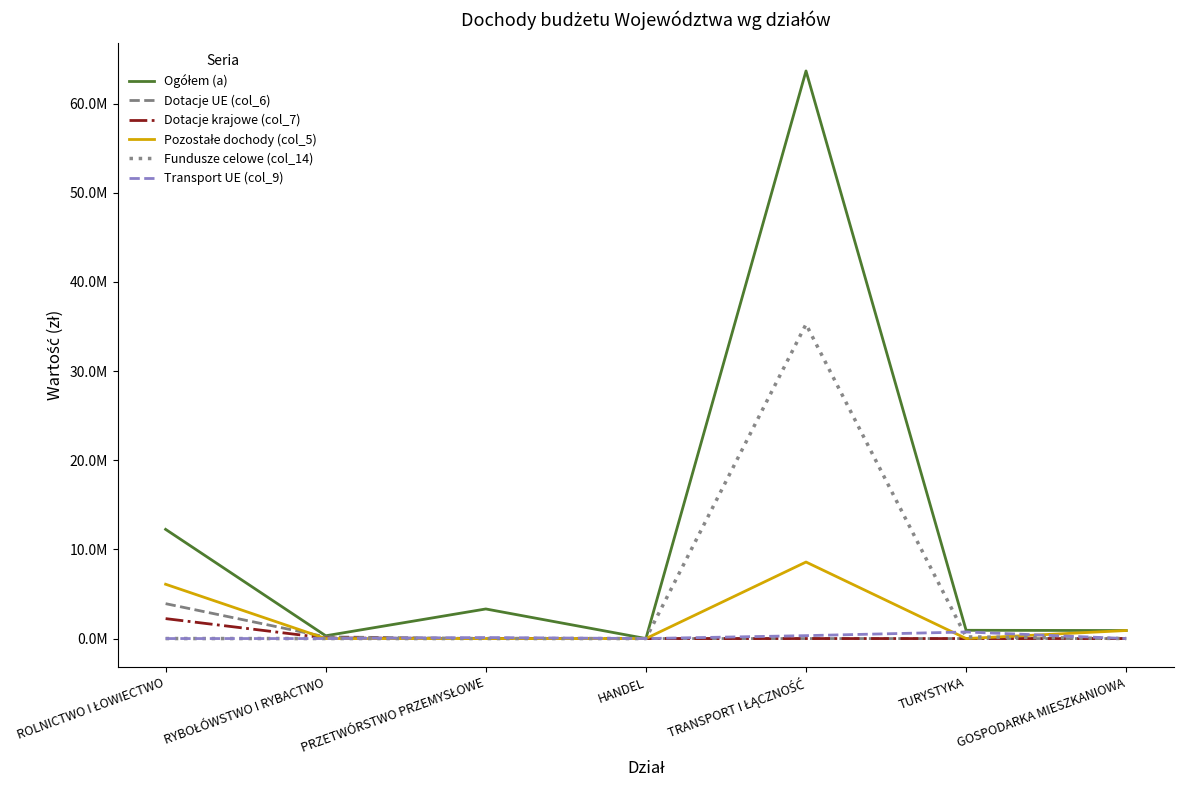

Does the chart display data point markers on the line(s)?

No